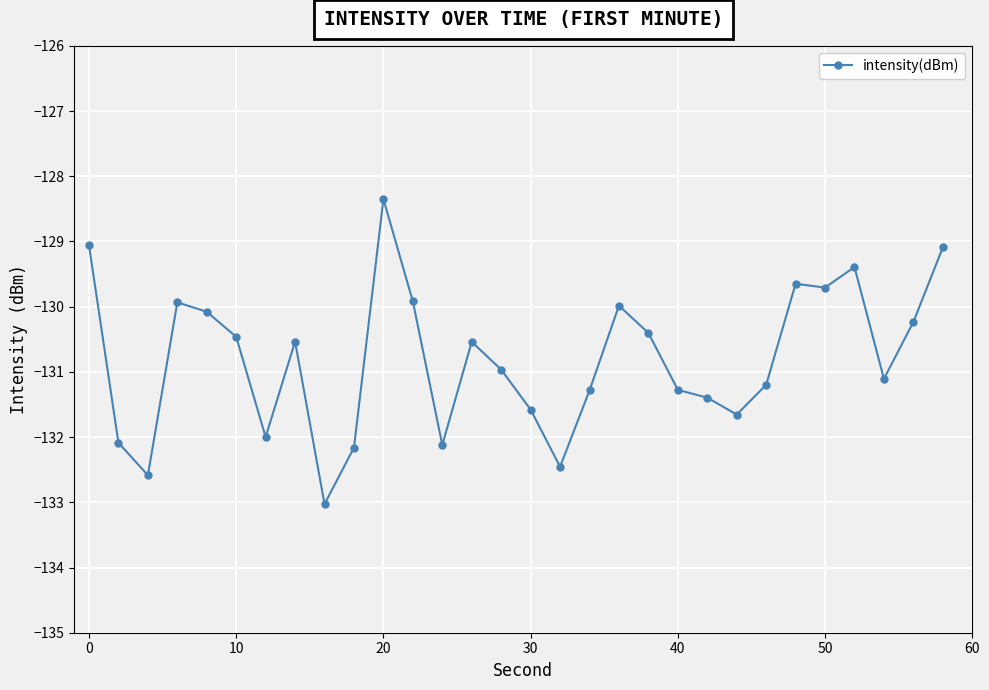

What is the difference between the maximum and minimum values?

4.7